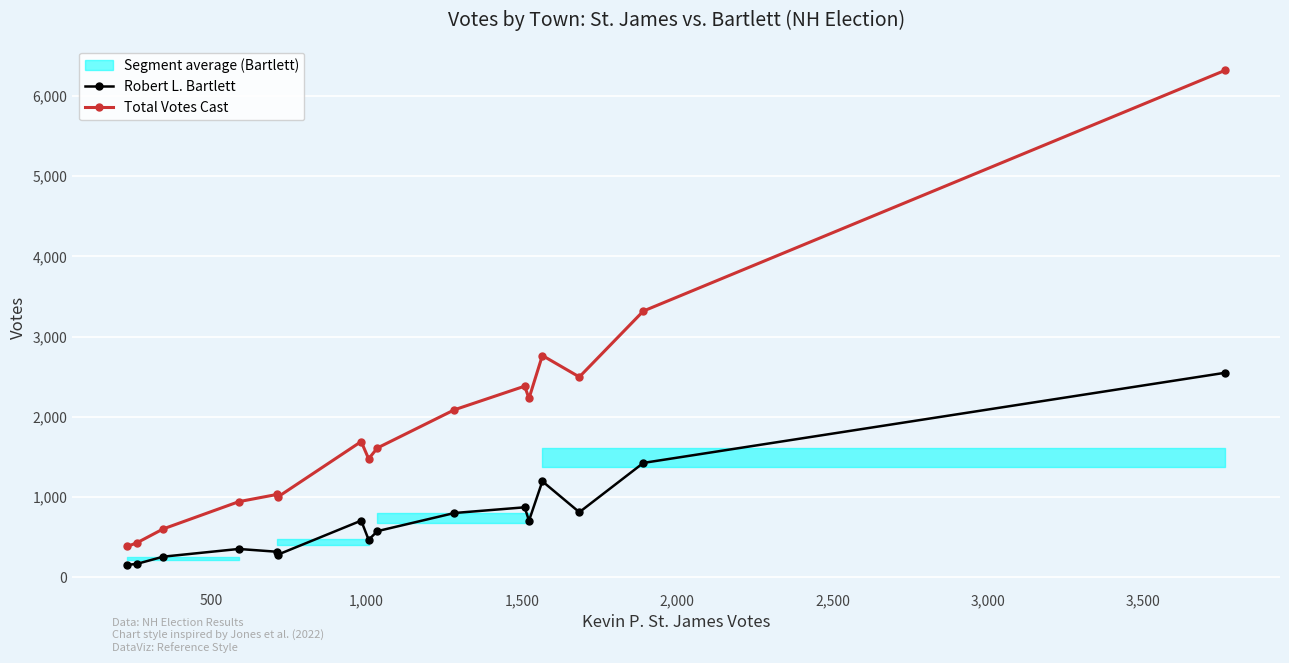

What is the highest value of the Total Votes Cast series?

6318